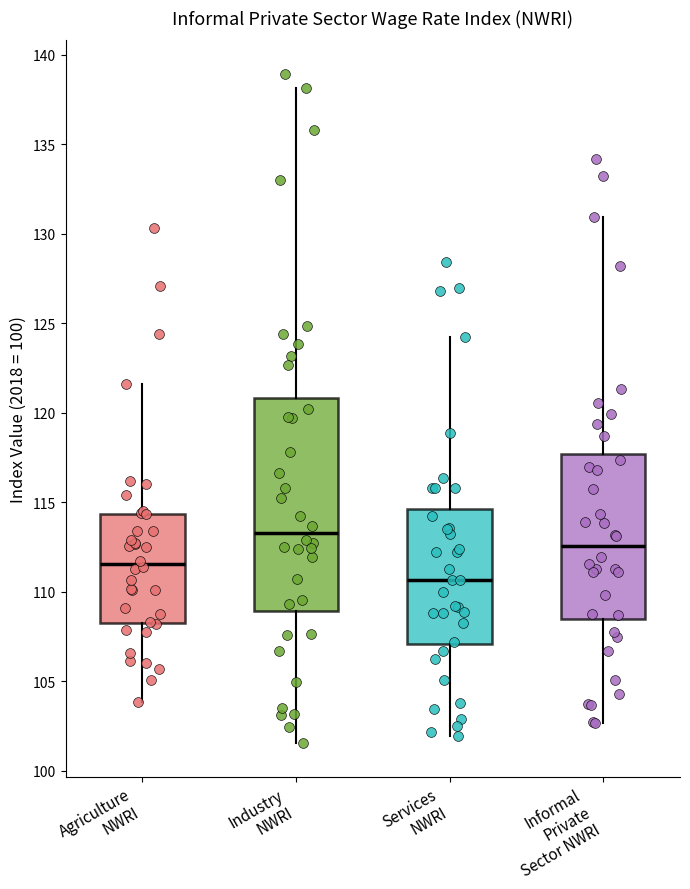

Reading left to right, transcribe this box plot: for each box, give where its median line is, the range the box spans, and where its two whiskers end, as read against the y-axis. The values are not printed on the chart, so give them approximately, as read against the axis.

Agriculture NWRI: median 111.5, box 108.5 to 114.5, whiskers 104.0 to 121.5
Industry NWRI: median 113.5, box 109.0 to 121.0, whiskers 101.5 to 138.0
Services NWRI: median 110.5, box 107.0 to 114.5, whiskers 102.0 to 124.0
Informal Private Sector NWRI: median 112.5, box 108.5 to 117.5, whiskers 102.5 to 131.0